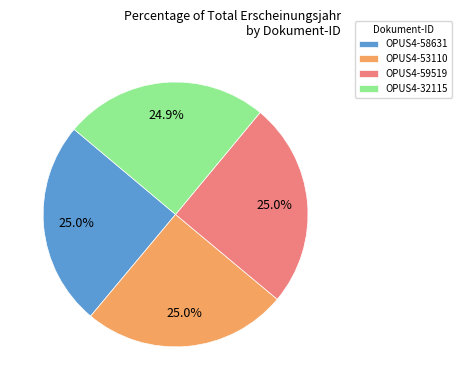

To the nearest percent, what percentage of the pie is OPUS4-59519?

25%